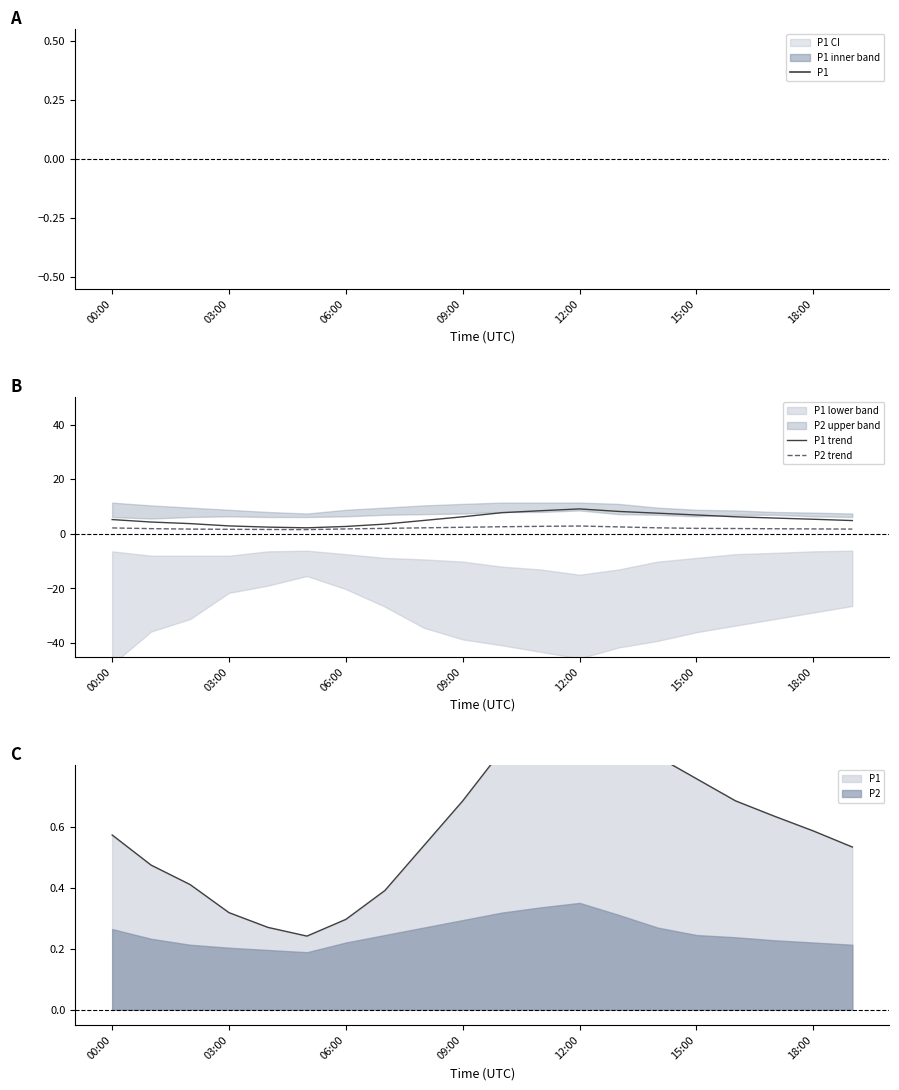

Which series has the widest spread of values?

P1 trend